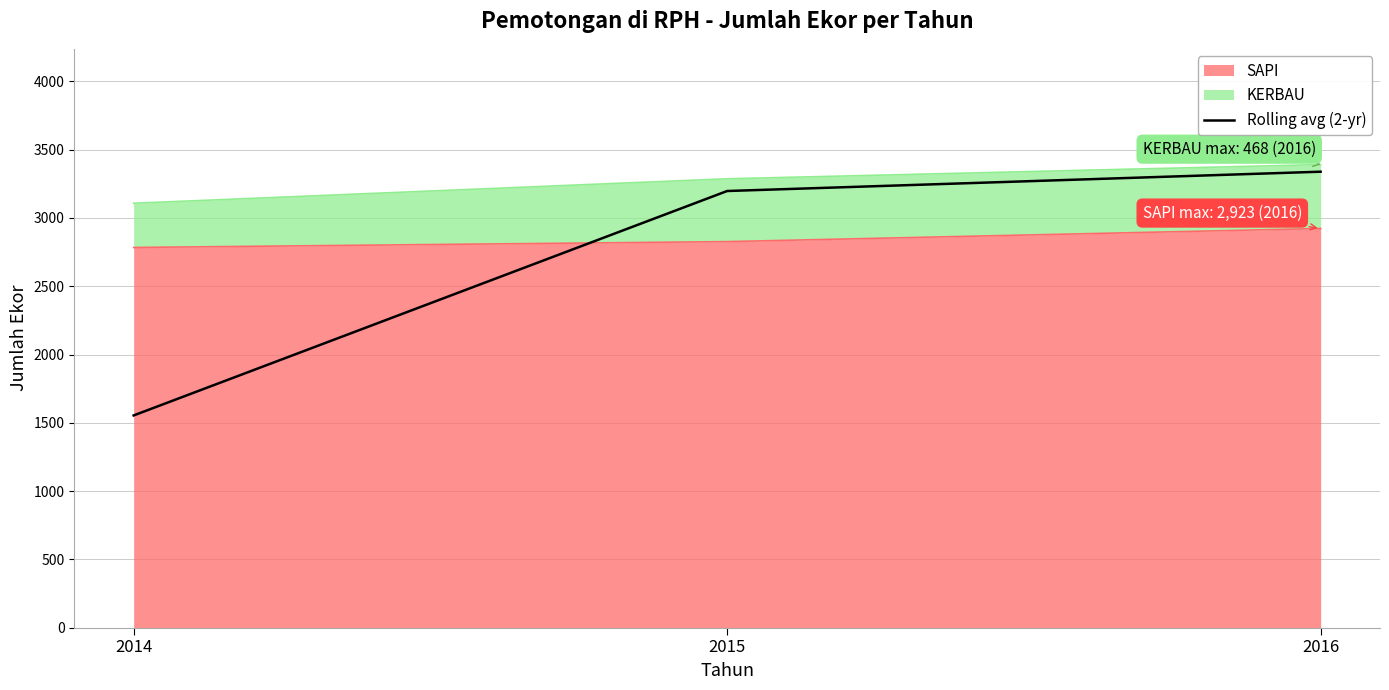

List the labels in order of value, smallest first.

2014, 2015, 2016